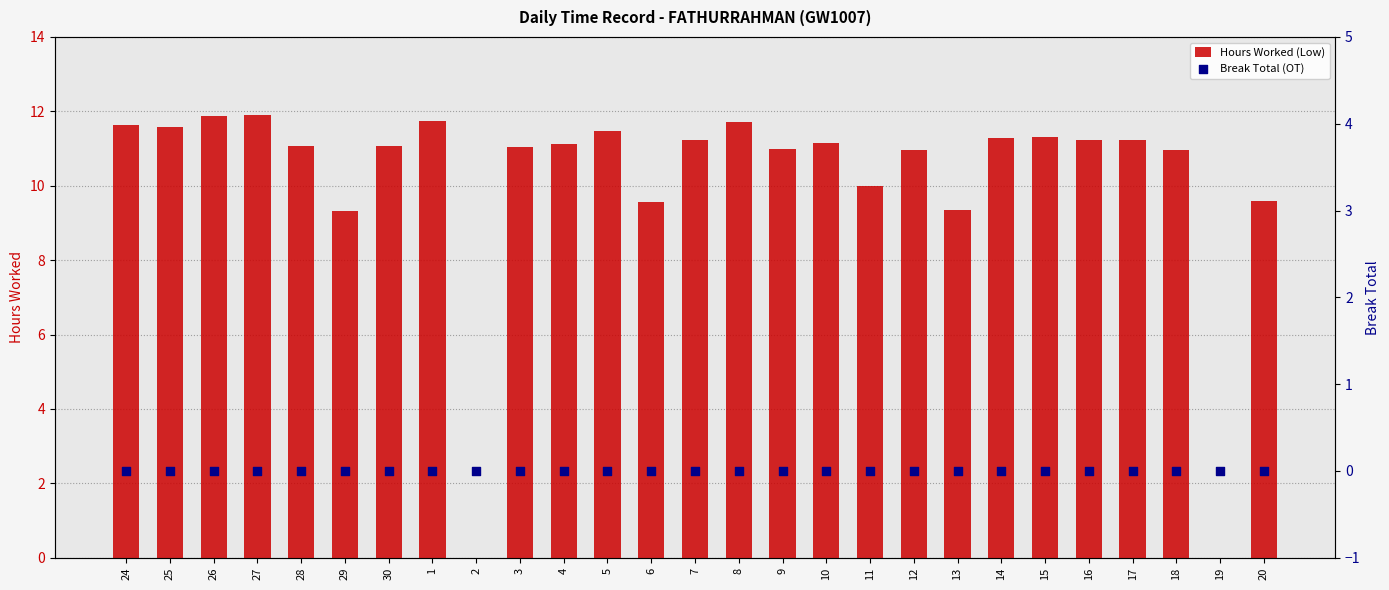

At which category is the sum across all series the highest?

27